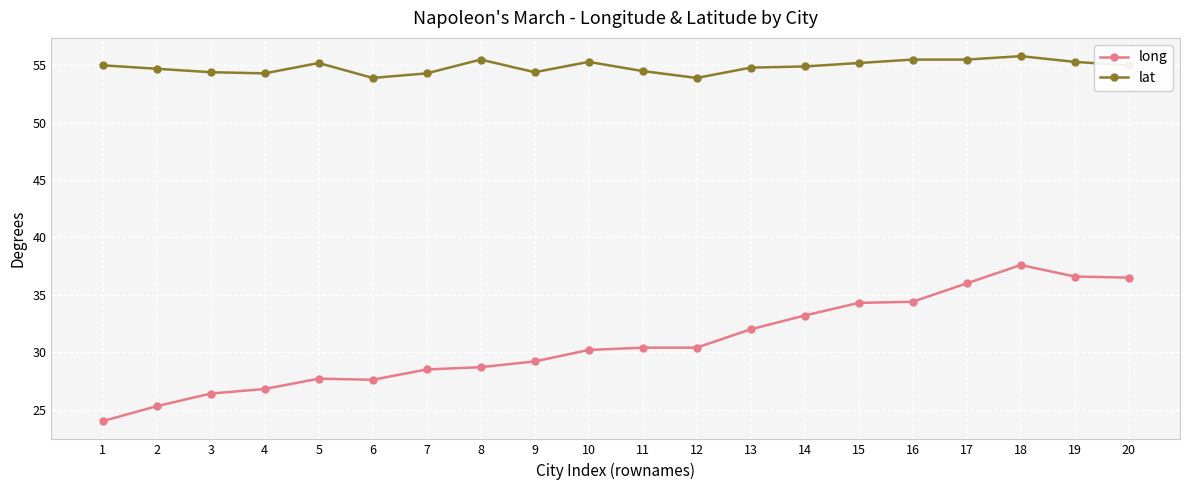

True or false: lat and long intersect in this chart.

False